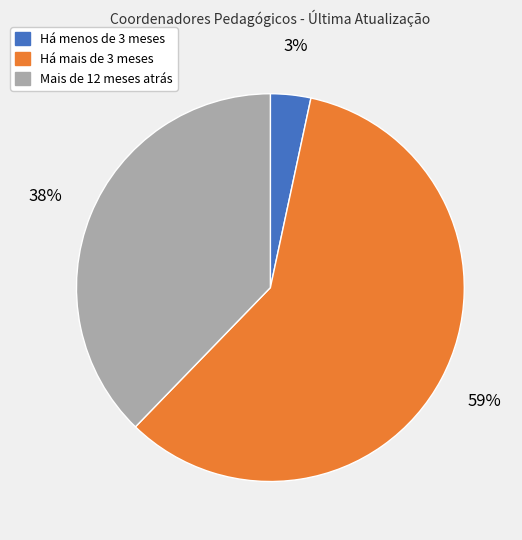

Which category has the biggest portion of the pie?

Há mais de 3 meses